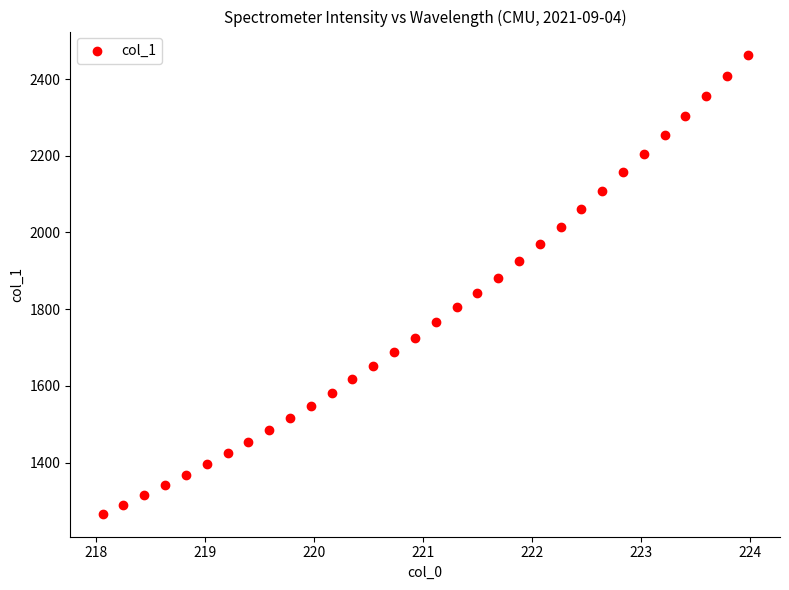

What is the range of Y values (max minus min)?

1197.5